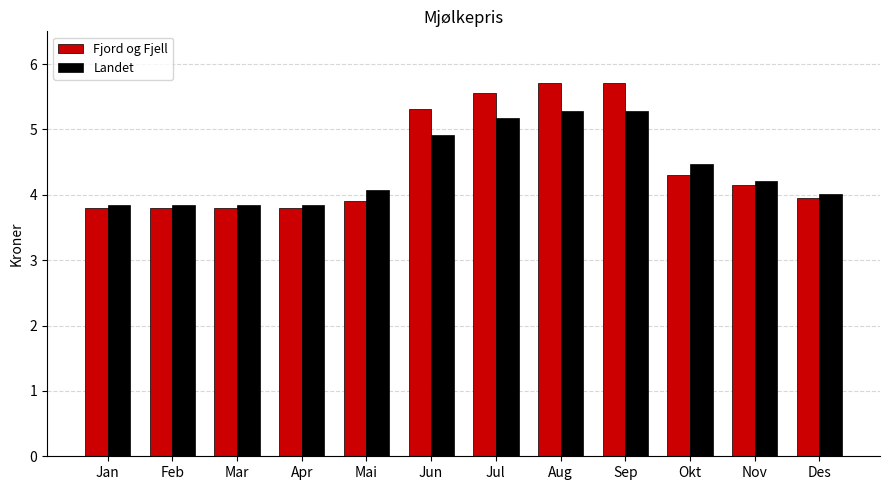

What is the difference between the Landet values at Des and Jan?

0.2